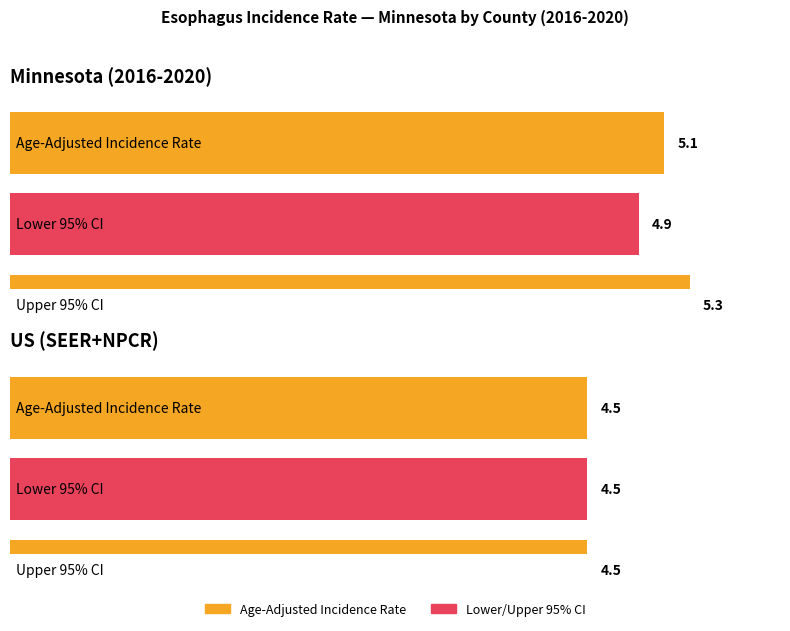

What is the approximate value of Age-Adjusted Incidence Rate at US (SEER+NPCR)?

4.5